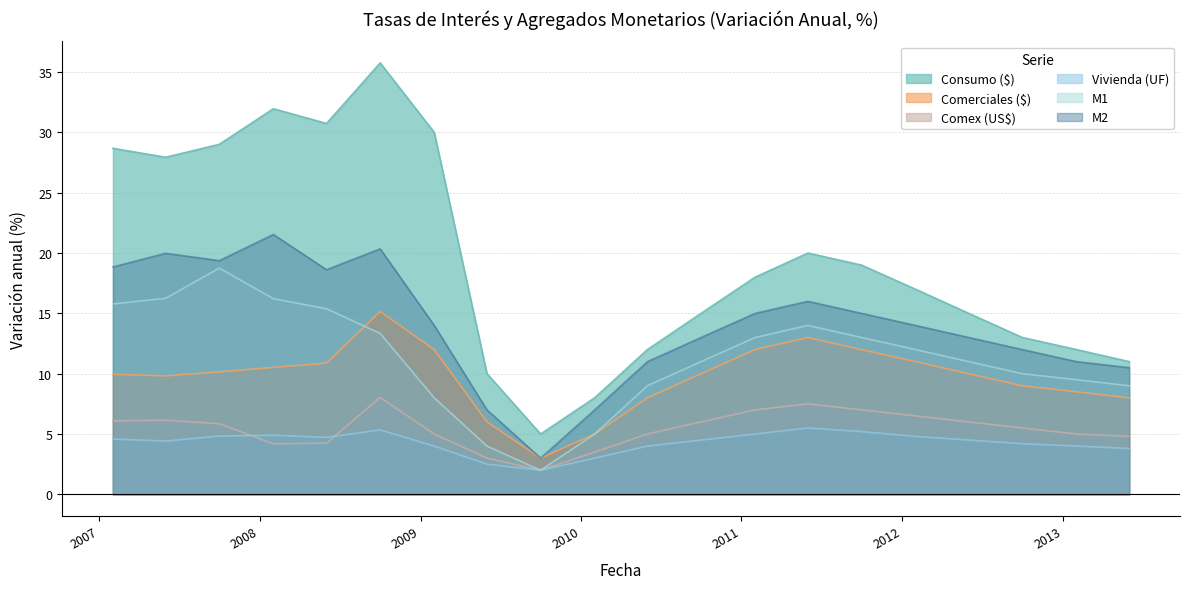

Which series has the widest spread of values?

Consumo ($)